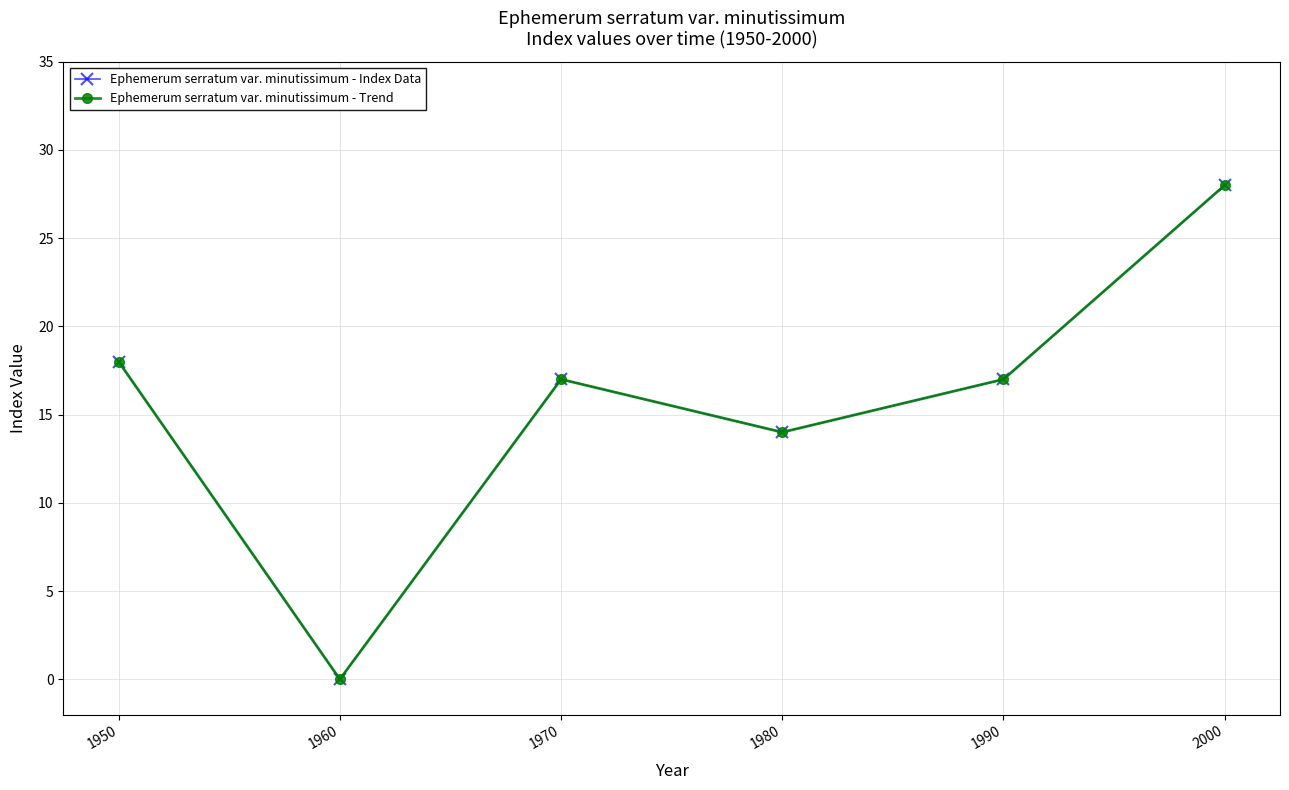

At which label is Ephemerum serratum var. minutissimum - Trend closest to 14?

1980